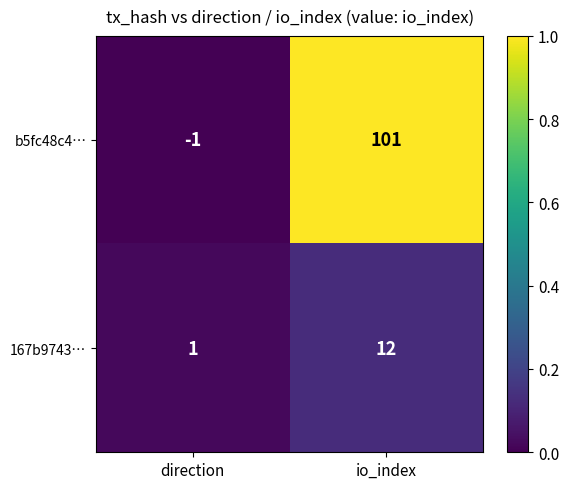

List the series in order of their peak value, lowest first.

167b9743…, b5fc48c4…